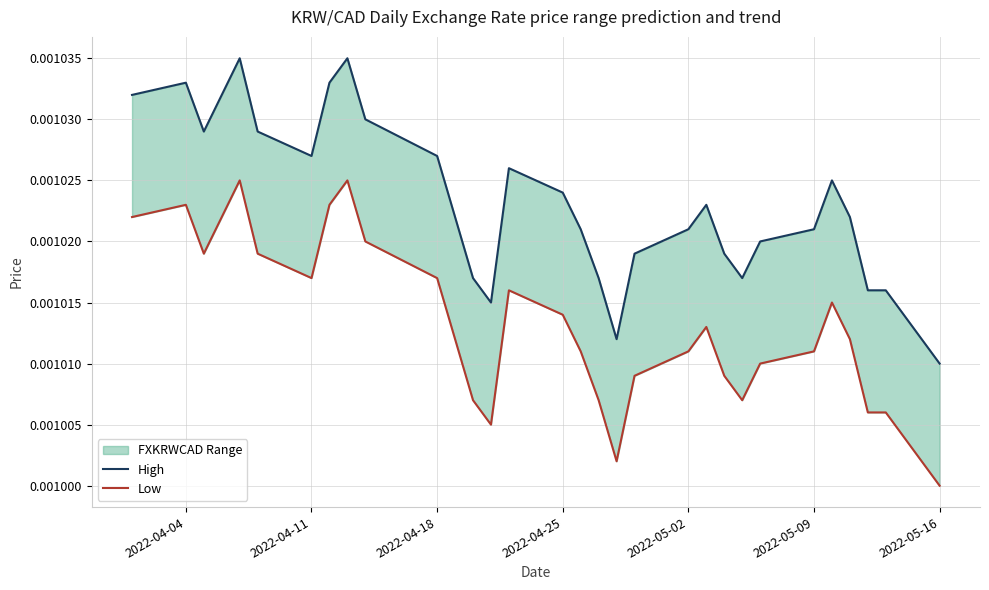

How many lines are shown in the chart?

2